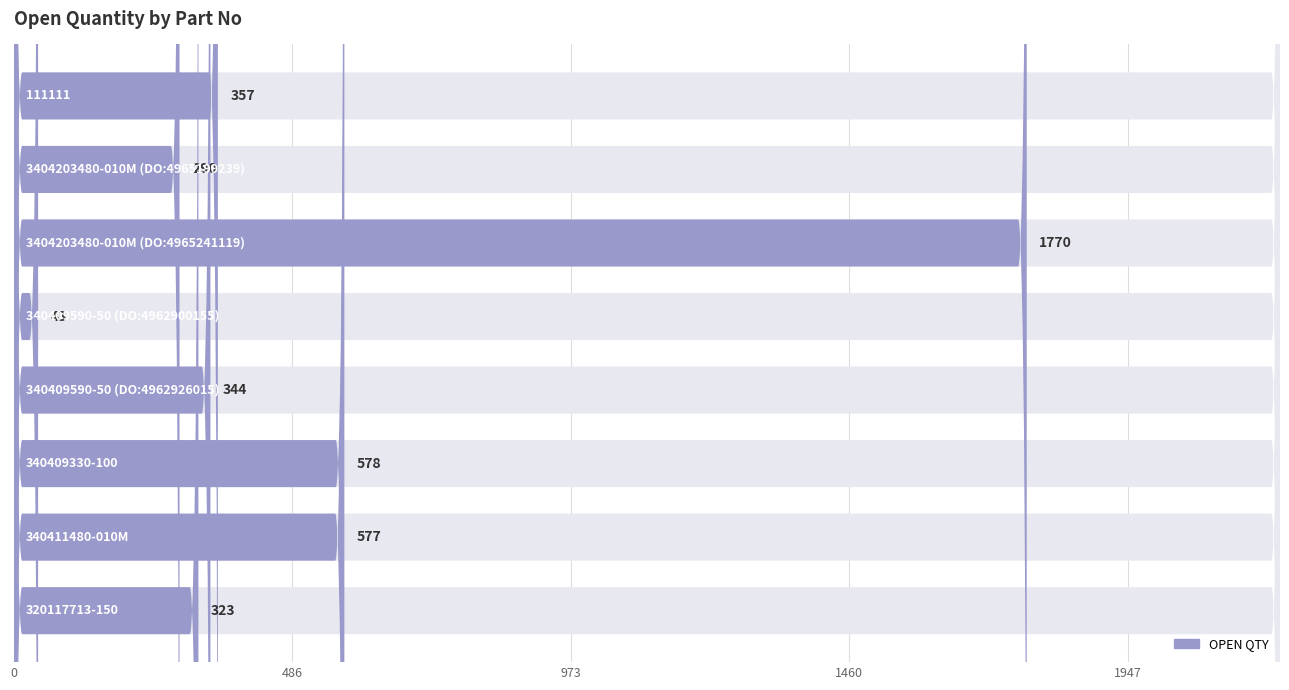

What position from the right is 340409590-50 (DO:4962926015)?

4